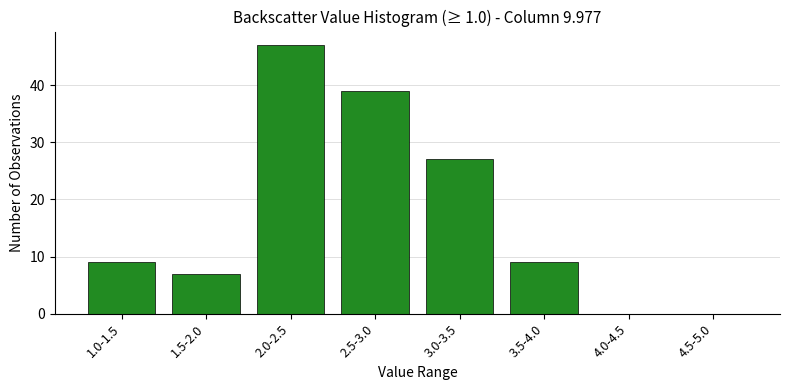

Reading left to right, transcribe all the data shown in this chart.

1.0-1.5=9	1.5-2.0=7	2.0-2.5=47	2.5-3.0=39	3.0-3.5=27	3.5-4.0=9	4.0-4.5=0	4.5-5.0=0